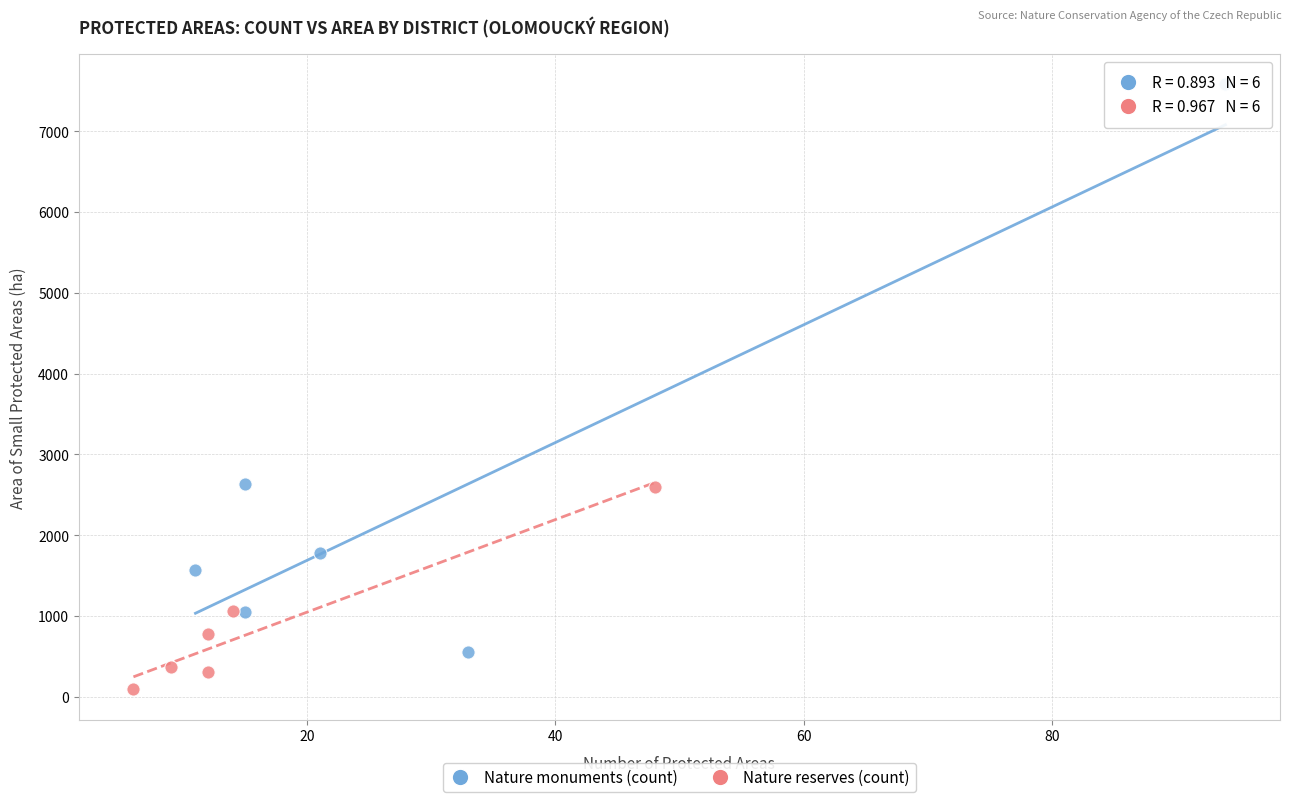

Which series has the widest spread of Y values?

Nature monuments (count)